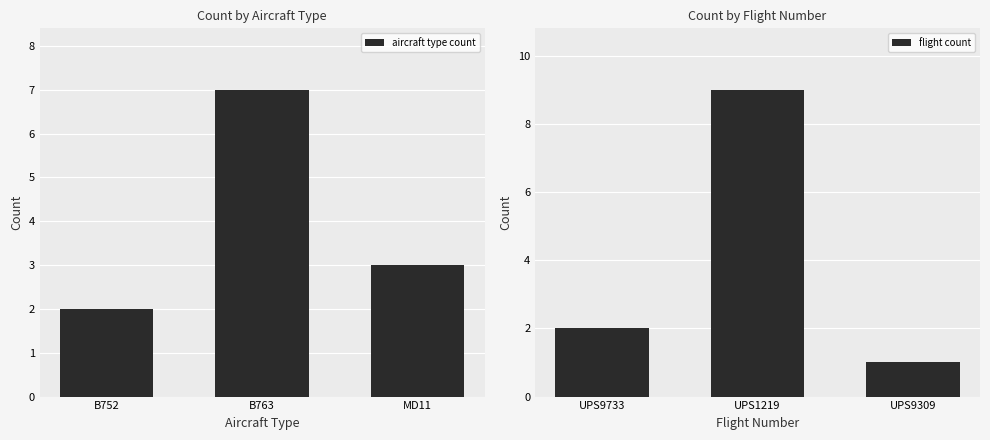

How many series are shown in this chart?

2